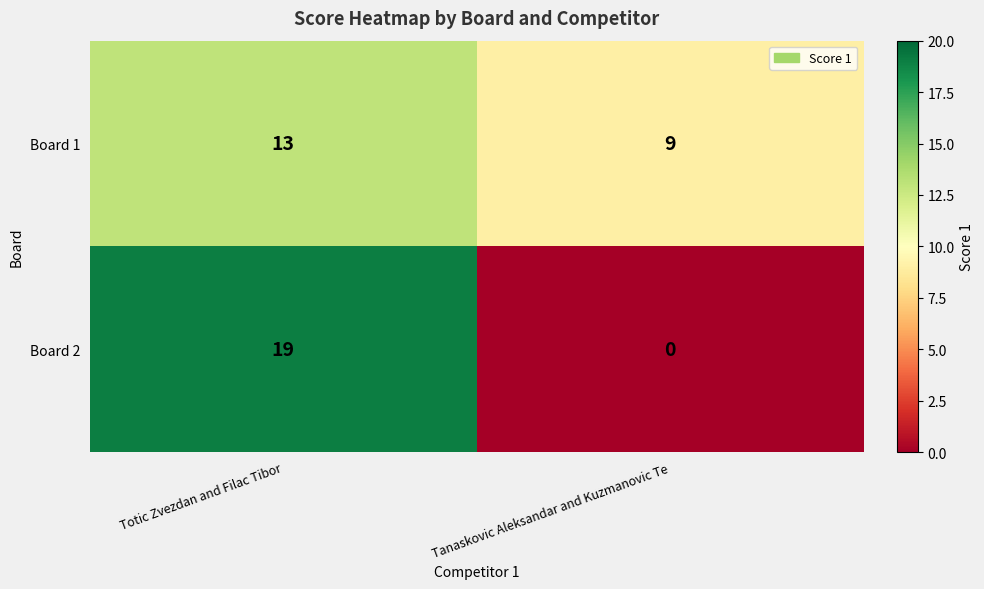

What is the difference between the Board 2 values at Totic Zvezdan and Filac Tibor and Tanaskovic Aleksandar and Kuzmanovic Te?

19